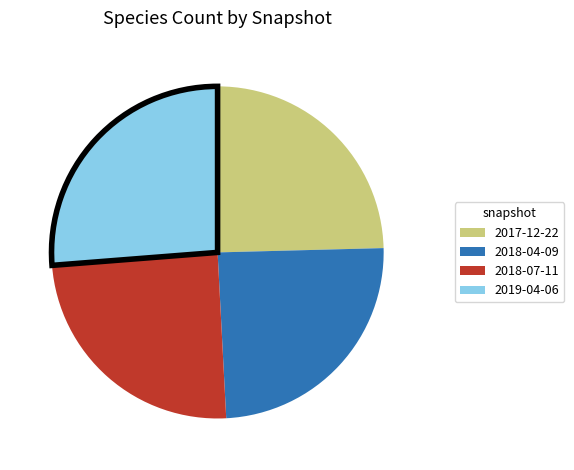

Is there any slice that represents more than half of the pie?

No